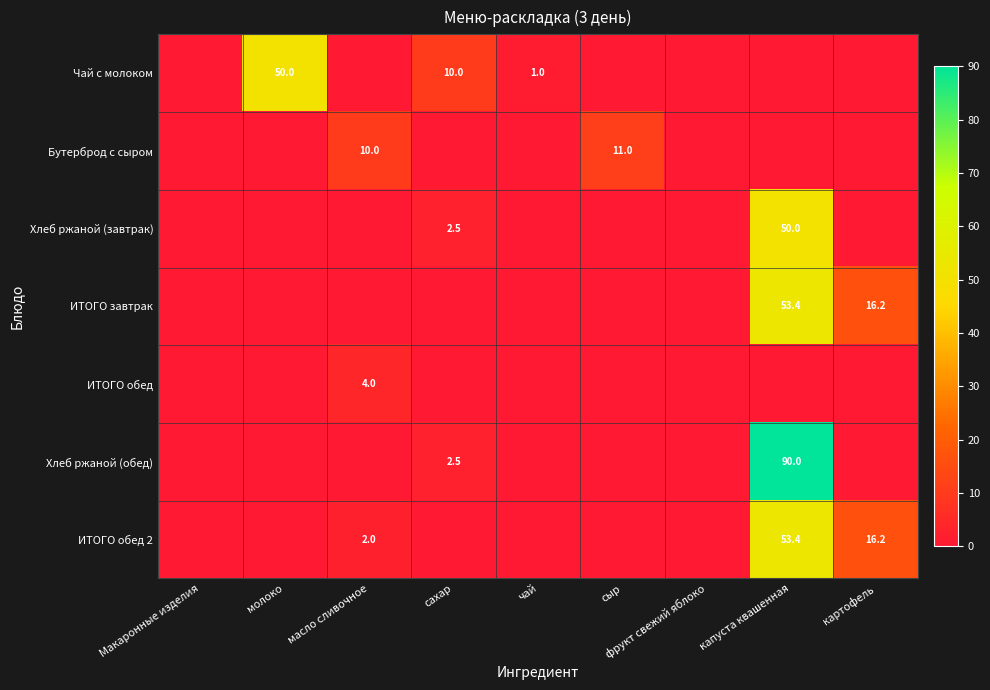

True or false: Чай с молоком has a value of 13.7 at сахар.

False